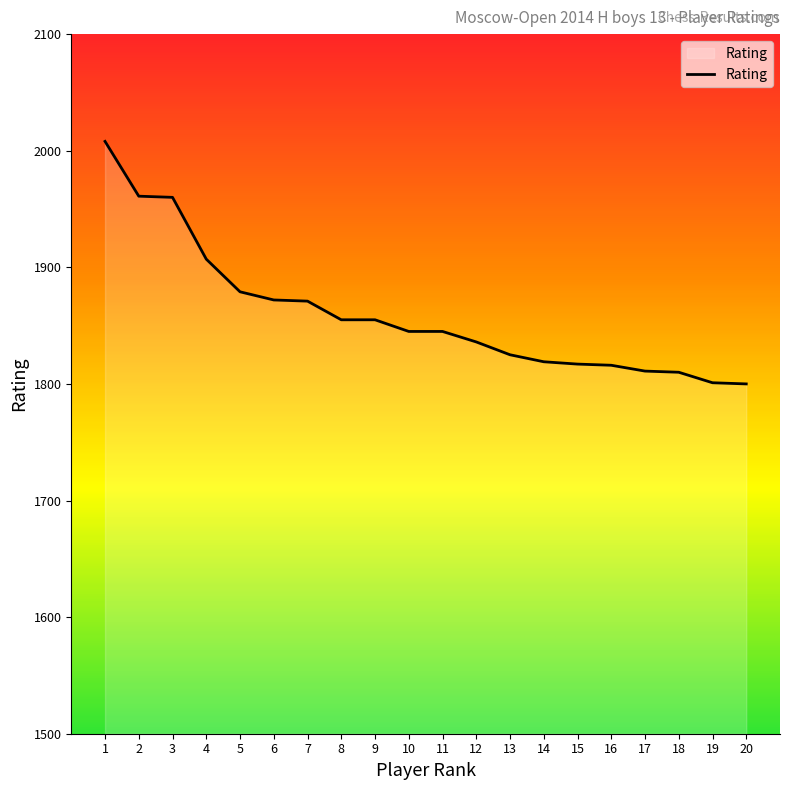

The value at 18 is 1810. True or false?

True